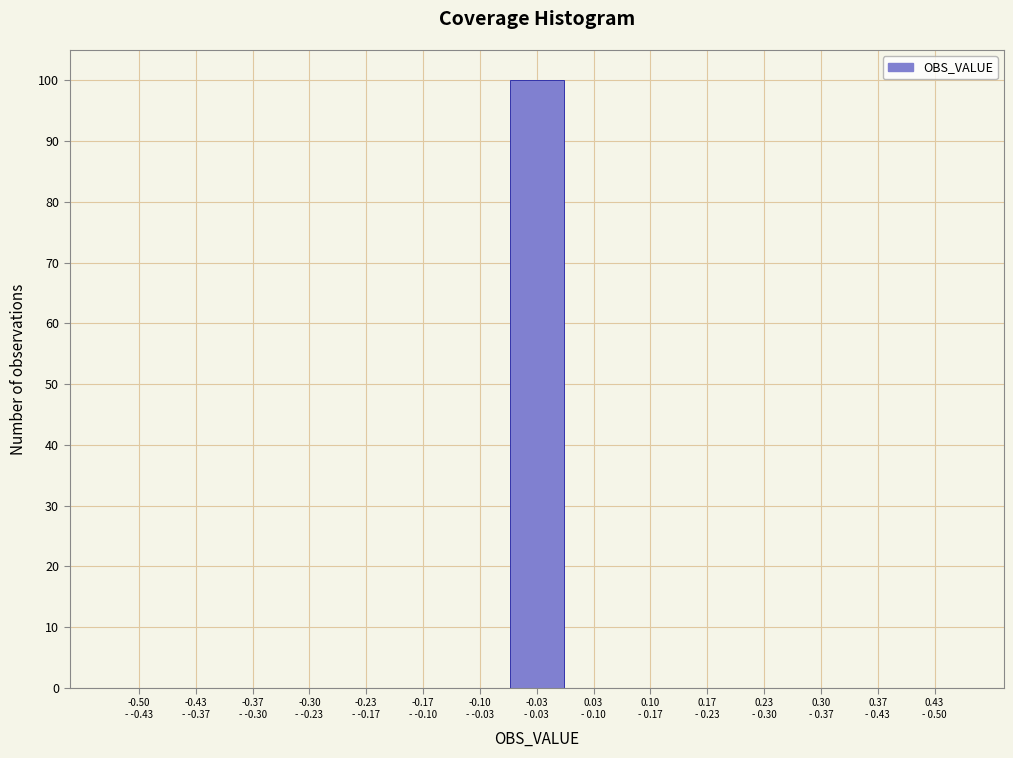

What is the sum of all values?

100